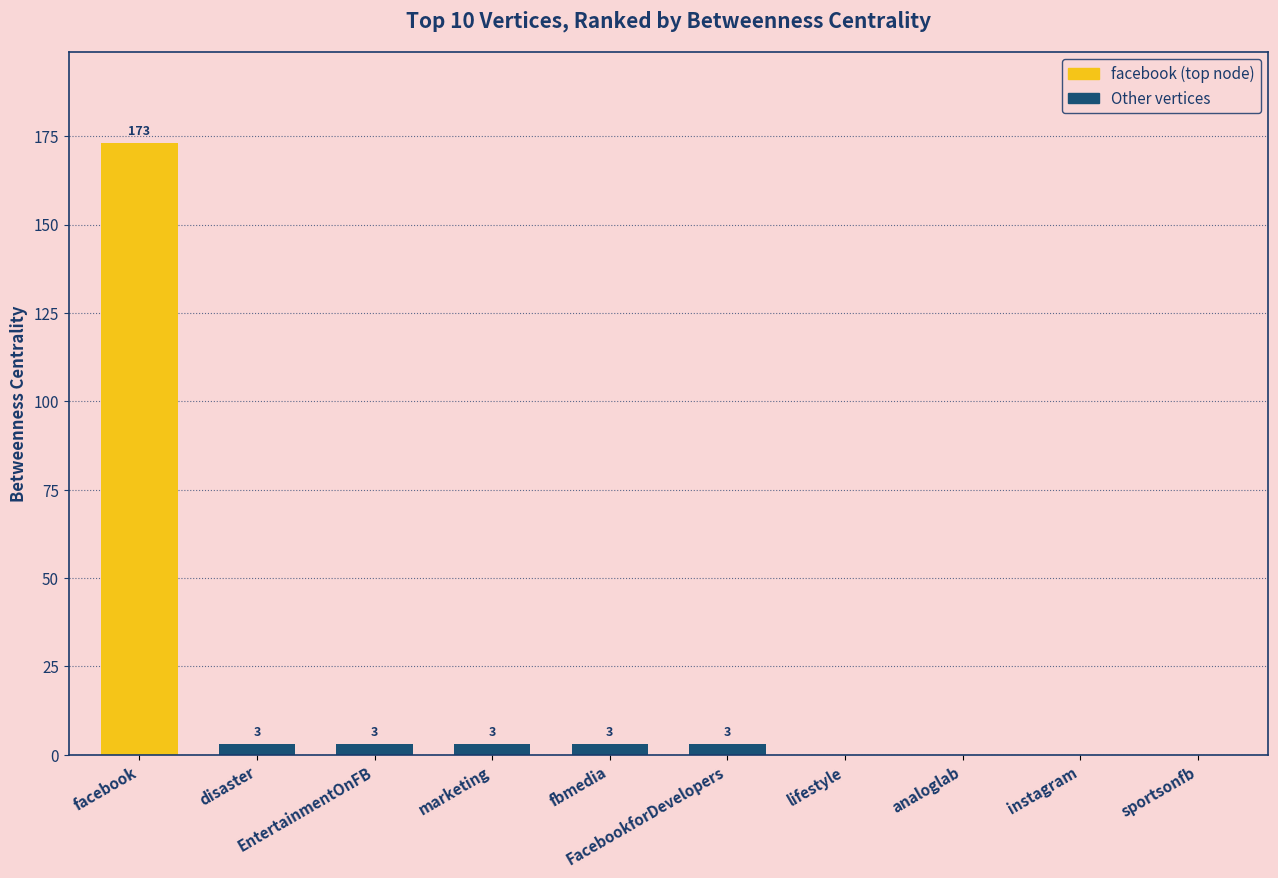

How many series are shown in this chart?

1